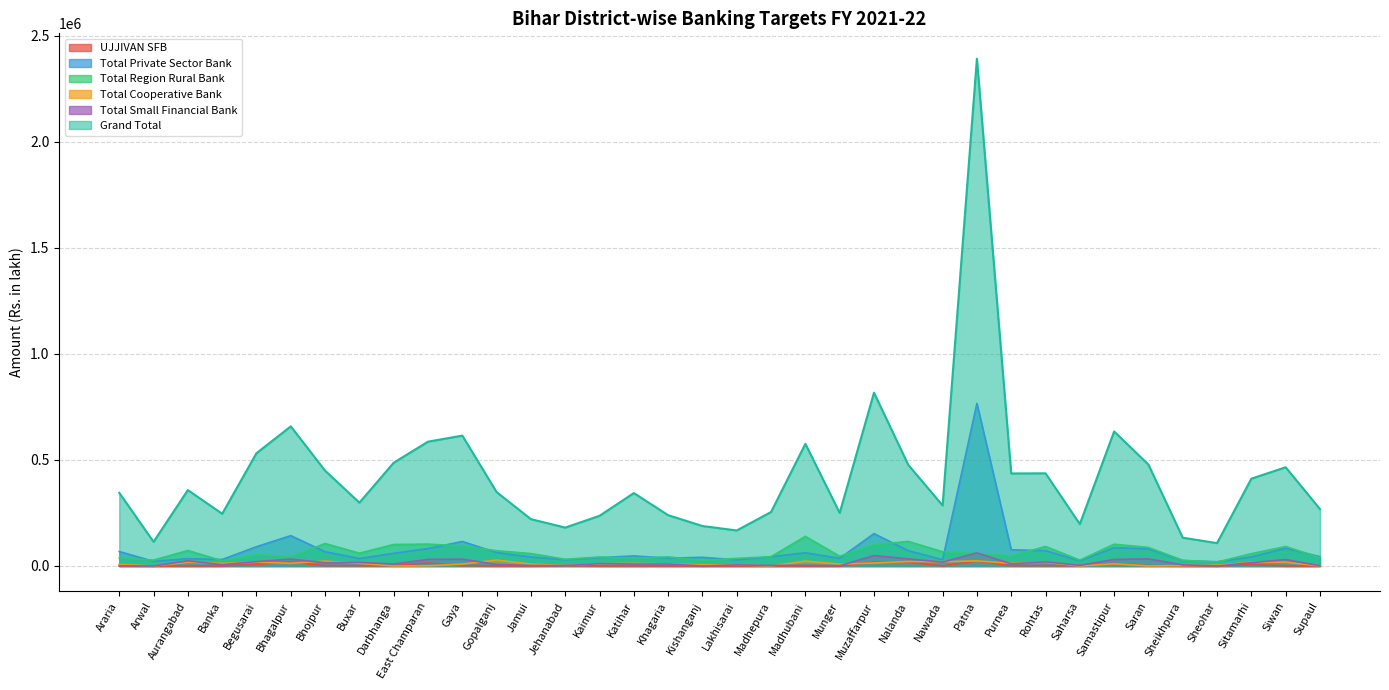

Reading right to left, list all the values displayed in this chart.

UJJIVAN SFB: Supaul=0	Siwan=0	Sitamarhi=6348	Sheohar=0	Sheikhpura=0	Saran=1504	Samastipur=12695	Saharsa=1504	Rohtas=1504	Purnea=1504	Patna=23544	Nawada=0	Nalanda=17537	Muzaffarpur=19040	Munger=0	Madhubani=0	Madhepura=0	Lakhisarai=0	Kishanganj=0	Khagaria=0	Katihar=0	Kaimur=0	Jehanabad=1504	Jamui=0	Gopalganj=0	Gaya=1504	East Champaran=14198	Darbhanga=1504	Buxar=1504	Bhojpur=1504	Bhagalpur=19040	Begusarai=7852	Banka=0	Aurangabad=0	Arwal=0	Araria=0
Total Private Sector Bank: Supaul=44028	Siwan=83589	Sitamarhi=42443	Sheohar=19951	Sheikhpura=25392	Saran=80594	Samastipur=86568	Saharsa=24048	Rohtas=72280	Purnea=76303	Patna=766940	Nawada=29529	Nalanda=71988	Muzaffarpur=152708	Munger=36343	Madhubani=62242	Madhepura=43804	Lakhisarai=28960	Kishanganj=40924	Khagaria=36932	Katihar=47443	Kaimur=39368	Jehanabad=29415	Jamui=42331	Gopalganj=63604	Gaya=115539	East Champaran=82231	Darbhanga=59679	Buxar=35382	Bhojpur=67099	Bhagalpur=143120	Begusarai=90868	Banka=30670	Aurangabad=34360	Arwal=22004	Araria=68147
Total Region Rural Bank: Supaul=38966	Siwan=91852	Sitamarhi=58188	Sheohar=18228	Sheikhpura=26867	Saran=87538	Samastipur=102645	Saharsa=27650	Rohtas=92073	Purnea=47531	Patna=59455	Nawada=67022	Nalanda=115923	Muzaffarpur=100432	Munger=45882	Madhubani=139774	Madhepura=43823	Lakhisarai=35927	Kishanganj=24691	Khagaria=43168	Katihar=35854	Kaimur=42267	Jehanabad=31697	Jamui=58564	Gopalganj=71958	Gaya=94191	East Champaran=103230	Darbhanga=101420	Buxar=60374	Bhojpur=105960	Bhagalpur=44373	Begusarai=52827	Banka=24755	Aurangabad=73057	Arwal=27773	Araria=36462
Total Cooperative Bank: Supaul=0	Siwan=17580	Sitamarhi=17580	Sheohar=3518	Sheikhpura=1799	Saran=79	Samastipur=10548	Saharsa=0	Rohtas=17502	Purnea=12348	Patna=24042	Nawada=19923	Nalanda=21018	Muzaffarpur=14063	Munger=8911	Madhubani=22896	Madhepura=0	Lakhisarai=5312	Kishanganj=5312	Khagaria=8911	Katihar=12348	Kaimur=10548	Jehanabad=1876	Jamui=8753	Gopalganj=28050	Gaya=8832	East Champaran=783	Darbhanga=79	Buxar=12269	Bhojpur=22896	Bhagalpur=12504	Begusarai=17971	Banka=12348	Aurangabad=17502	Arwal=79	Araria=7110
Total Small Financial Bank: Supaul=681	Siwan=30490	Sitamarhi=15446	Sheohar=0	Sheikhpura=5081	Saran=33344	Samastipur=30892	Saharsa=2870	Rohtas=19701	Purnea=9685	Patna=61695	Nawada=18197	Nalanda=33451	Muzaffarpur=49038	Munger=1064	Madhubani=3495	Madhepura=2430	Lakhisarai=5081	Kishanganj=0	Khagaria=9098	Katihar=9098	Kaimur=11228	Jehanabad=1504	Jamui=2129	Gopalganj=7211	Gaya=32128	East Champaran=31178	Darbhanga=9384	Buxar=16749	Bhojpur=15148	Bhagalpur=32286	Begusarai=20430	Banka=6146	Aurangabad=24346	Arwal=0	Araria=1064
Grand Total: Supaul=268306	Siwan=465715	Sitamarhi=411822	Sheohar=107760	Sheikhpura=133339	Saran=478192	Samastipur=634556	Saharsa=197547	Rohtas=437099	Purnea=436400	Patna=2392897	Nawada=285449	Nalanda=476763	Muzaffarpur=817430	Munger=250241	Madhubani=576305	Madhepura=254633	Lakhisarai=167535	Kishanganj=188504	Khagaria=239558	Katihar=343938	Kaimur=236659	Jehanabad=181116	Jamui=220805	Gopalganj=348540	Gaya=614864	East Champaran=586430	Darbhanga=487122	Buxar=298561	Bhojpur=449593	Bhagalpur=658574	Begusarai=532013	Banka=246143	Aurangabad=358025	Arwal=114034	Araria=345141